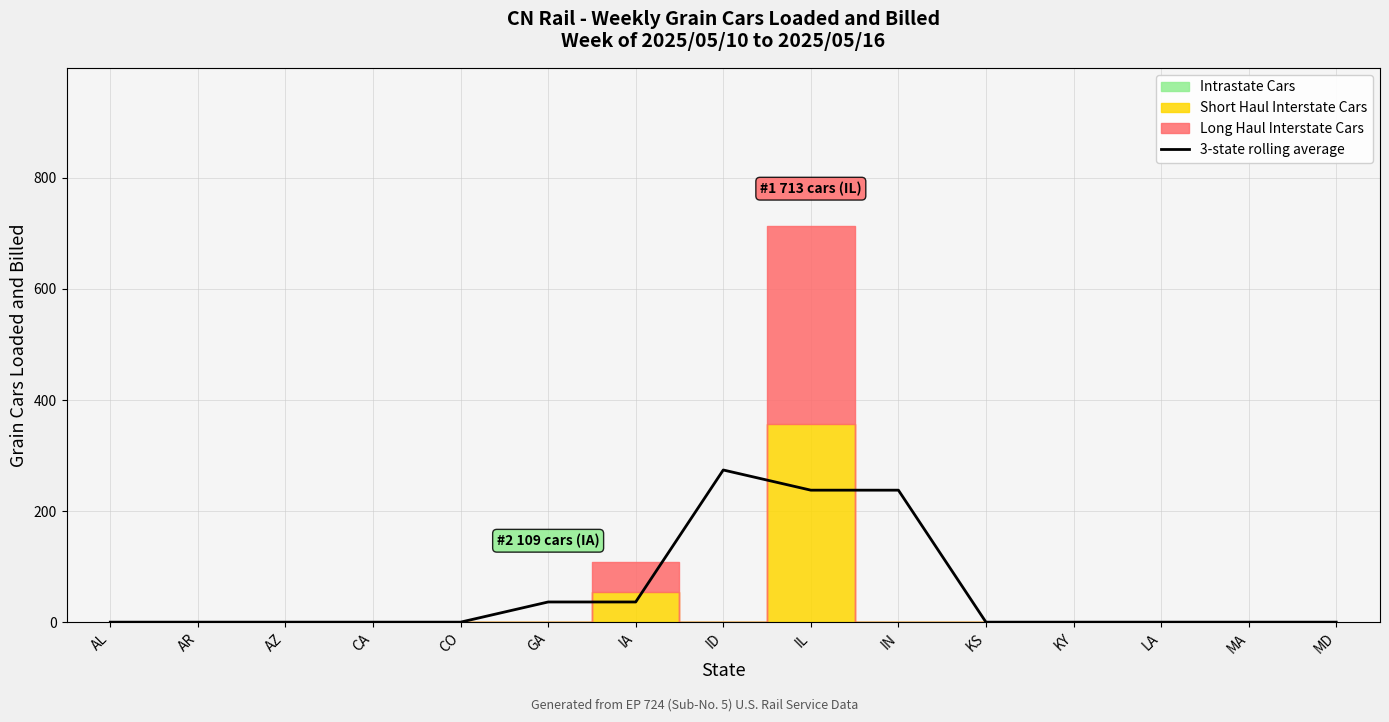

At which label does 3-state rolling average reach its peak?

ID